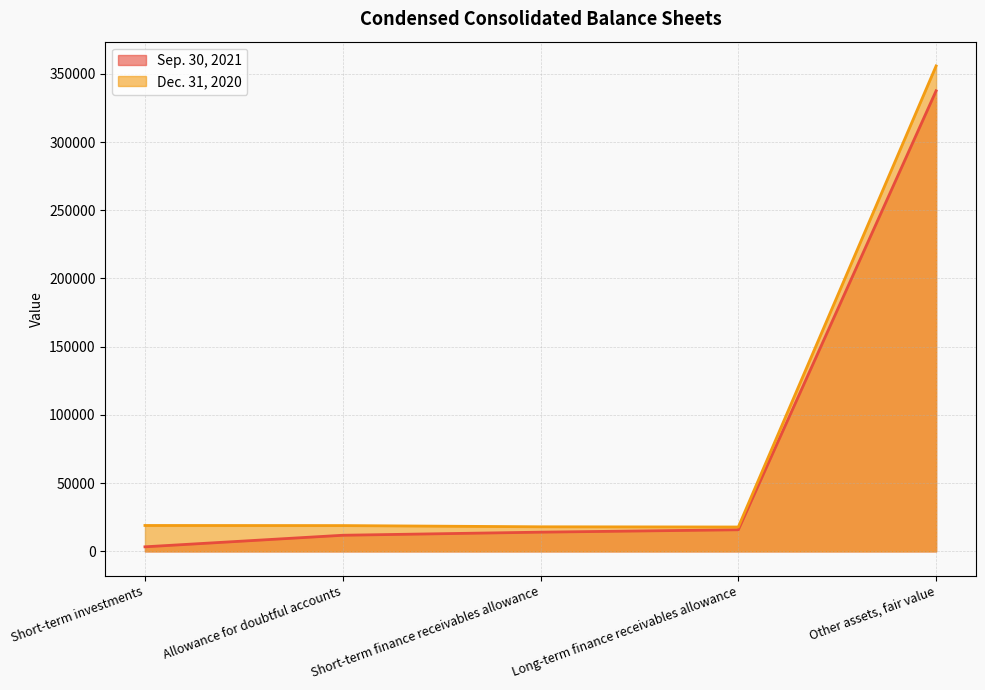

Which series has the largest range (max minus min)?

Dec. 31, 2020